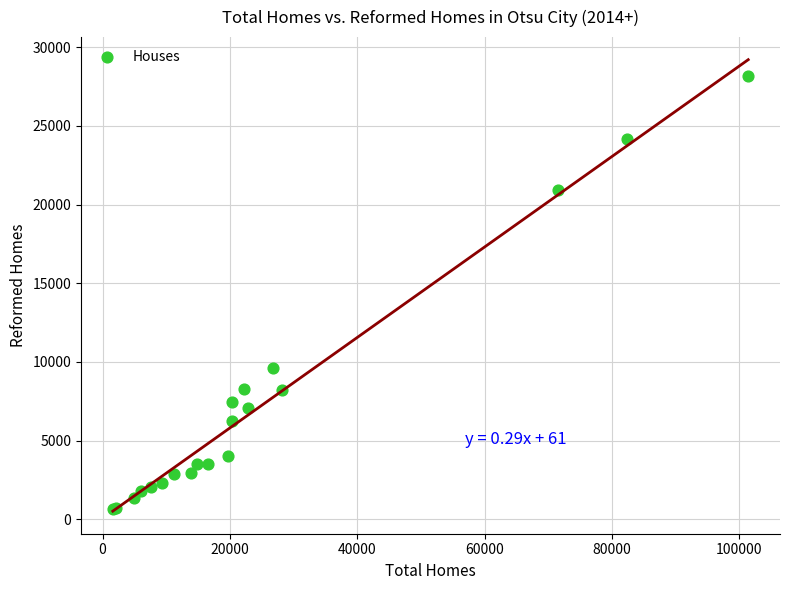

What Y value in the scatter plot is closest to 14395?

9600